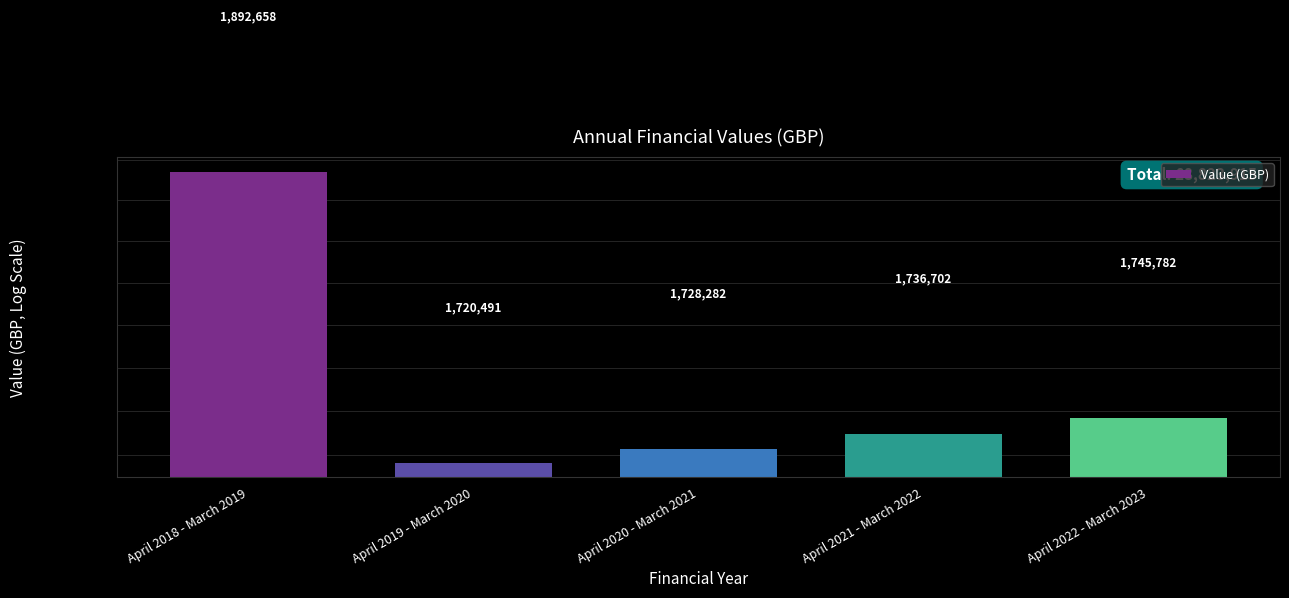

How many data points are less than 1736702?

2